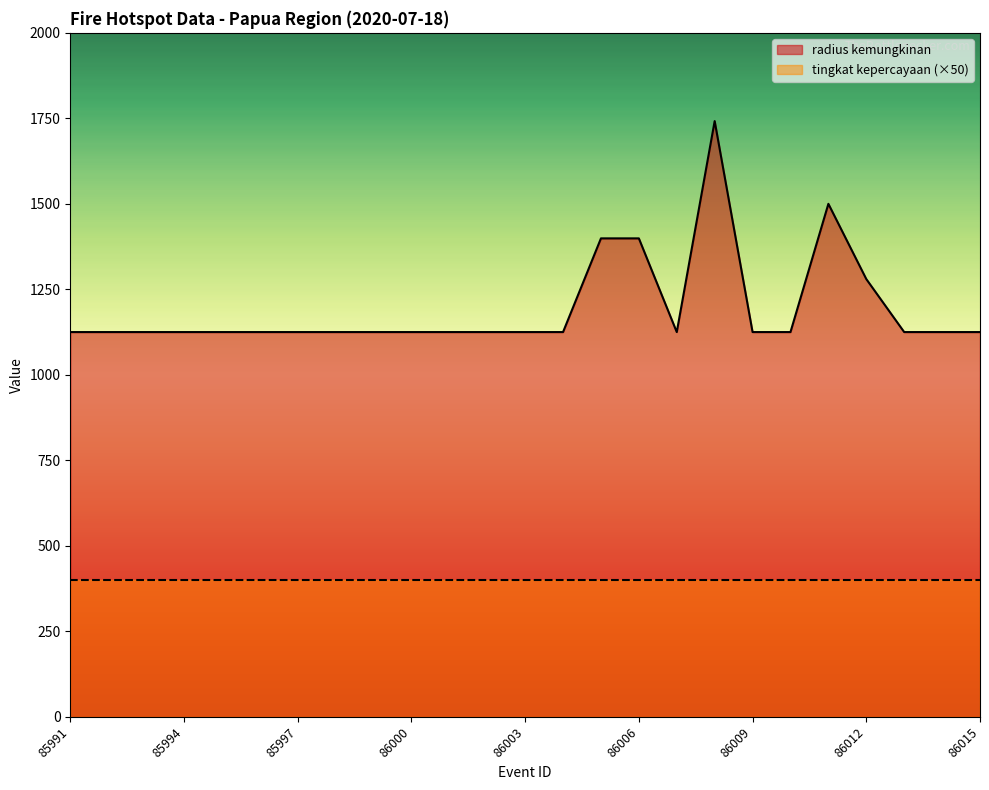

Reading right to left, what are all the values shown in this chart?

1125	1125	1125	1280	1500	1125	1125	1742	1125	1399	1399	1125	1125	1125	1125	1125	1125	1125	1125	1125	1125	1125	1125	1125	1125